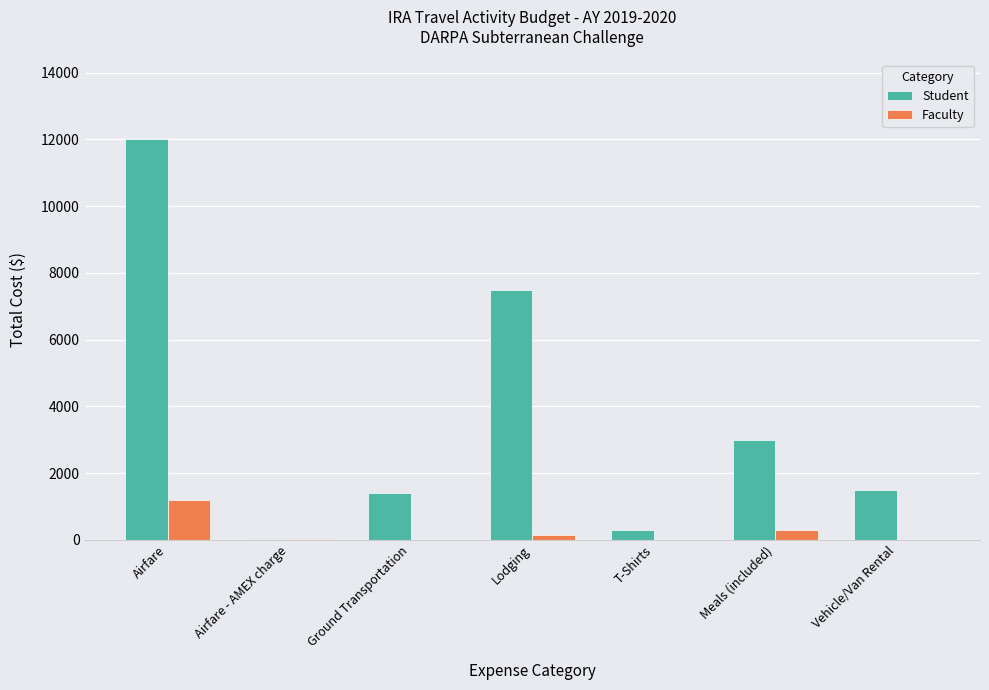

Which category has the highest value in the Faculty series?

Airfare